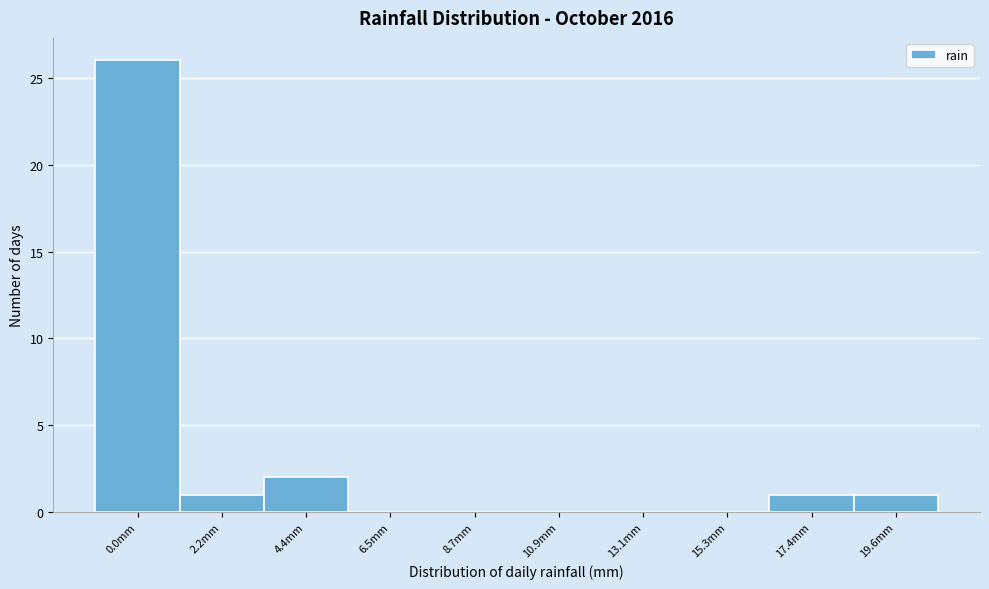

Reading left to right, extract all data points from this chart.

0.0mm=26	2.2mm=1	4.4mm=2	6.5mm=0	8.7mm=0	10.9mm=0	13.1mm=0	15.3mm=0	17.4mm=1	19.6mm=1